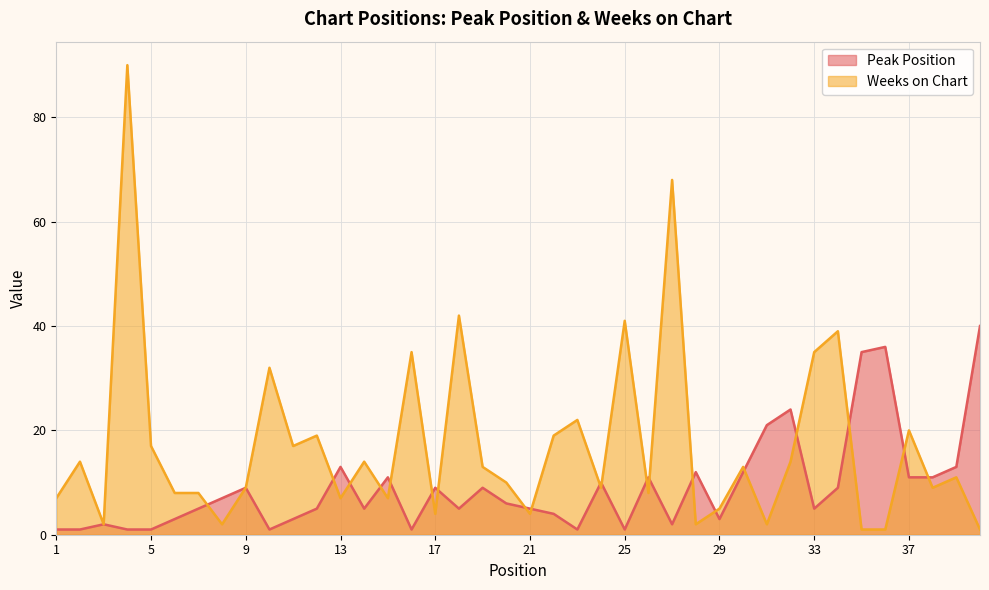

Between 9 and 39, which is larger?

39